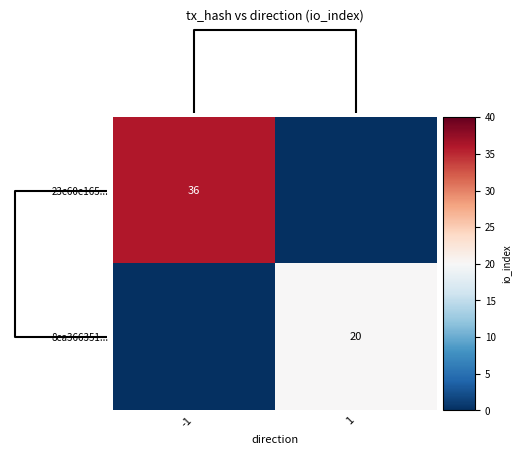

The 23c60e165... series shows 36 at -1. True or false?

True